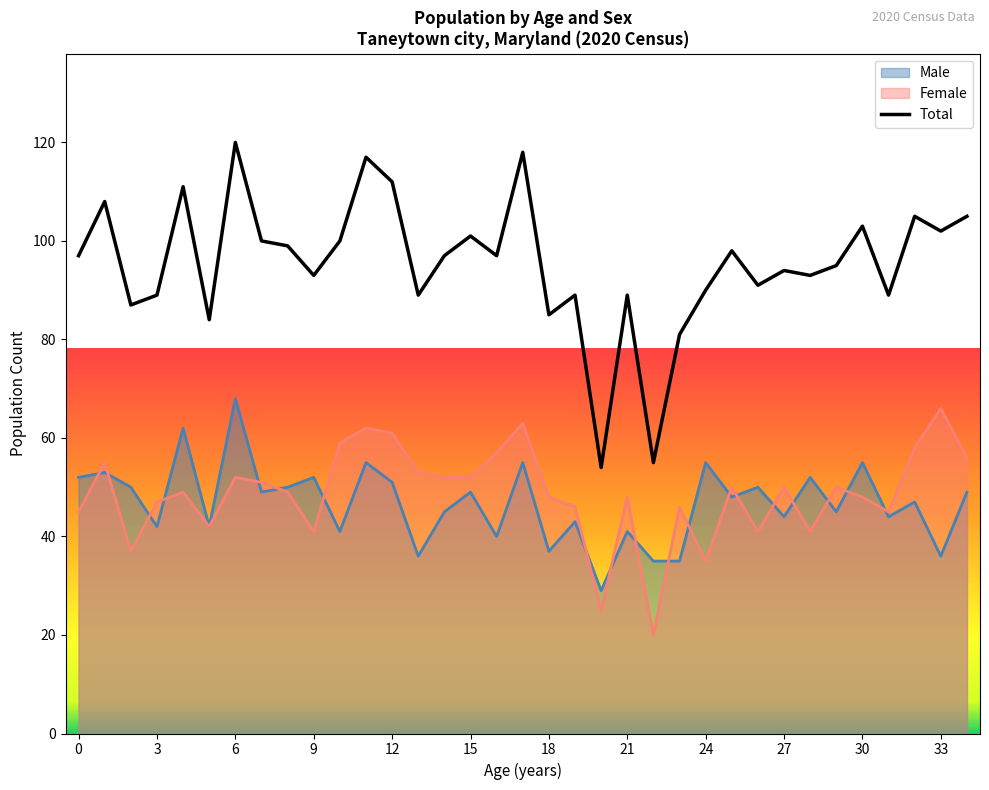

What is the difference between the second highest and second lowest values?

63